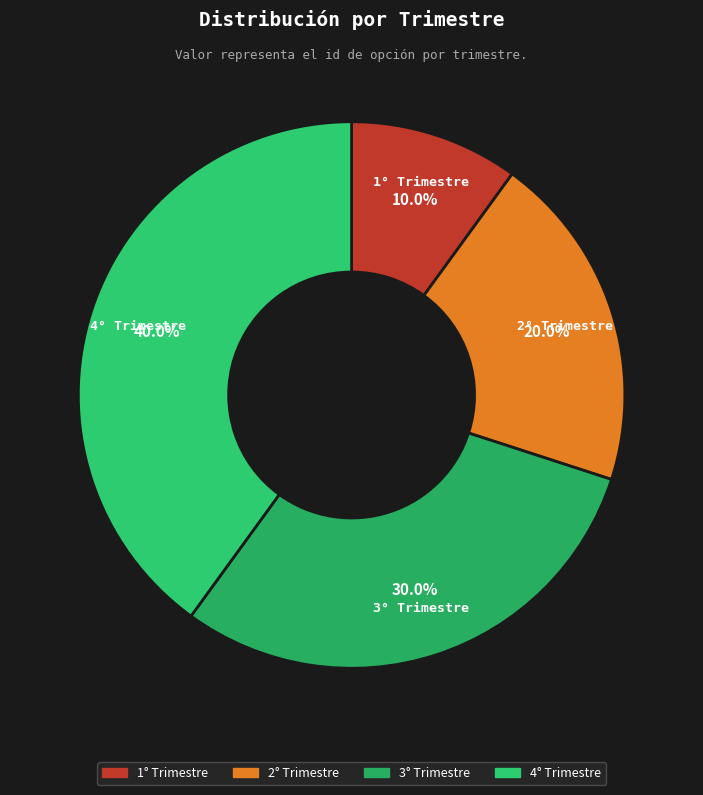

What percentage is NOT represented by 3° Trimestre?

70.0%